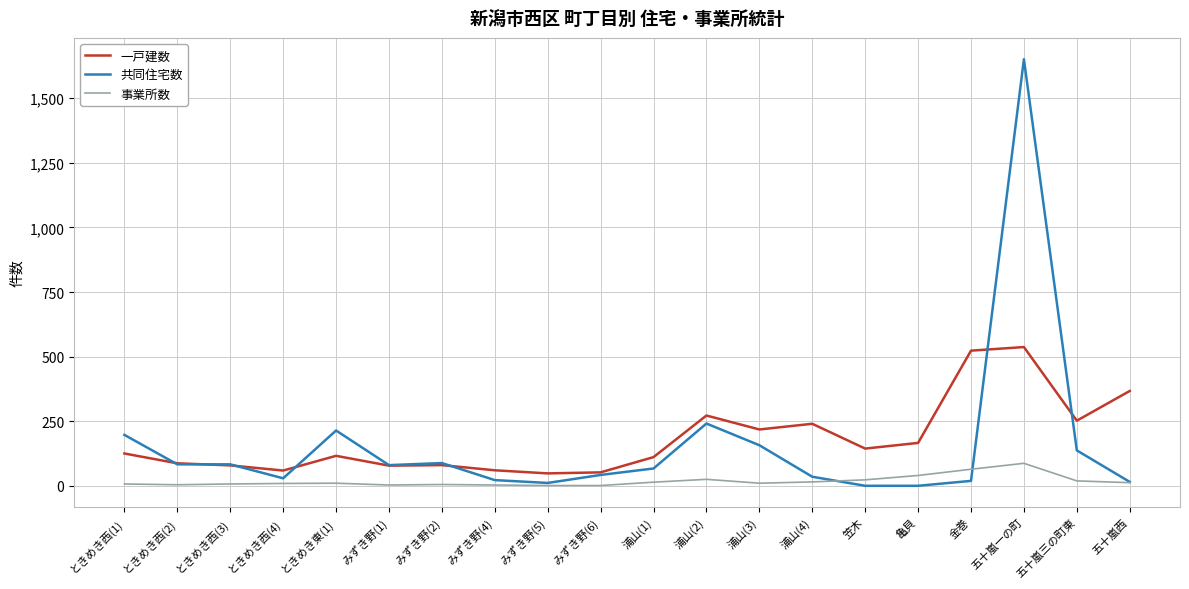

At which category is the sum across all series the highest?

五十嵐一の町